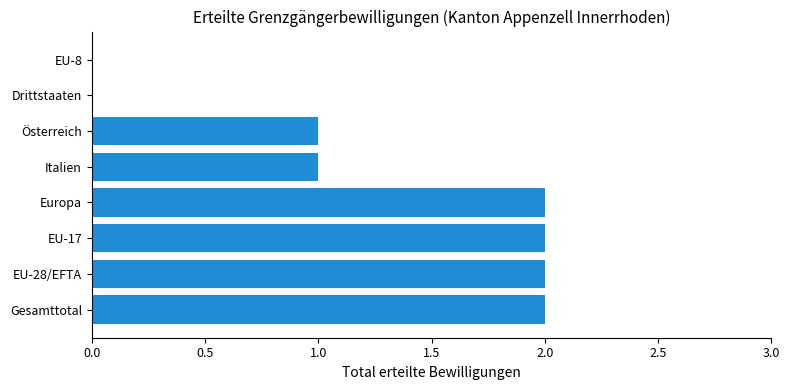

True or false: the data shows 0 at Österreich.

False